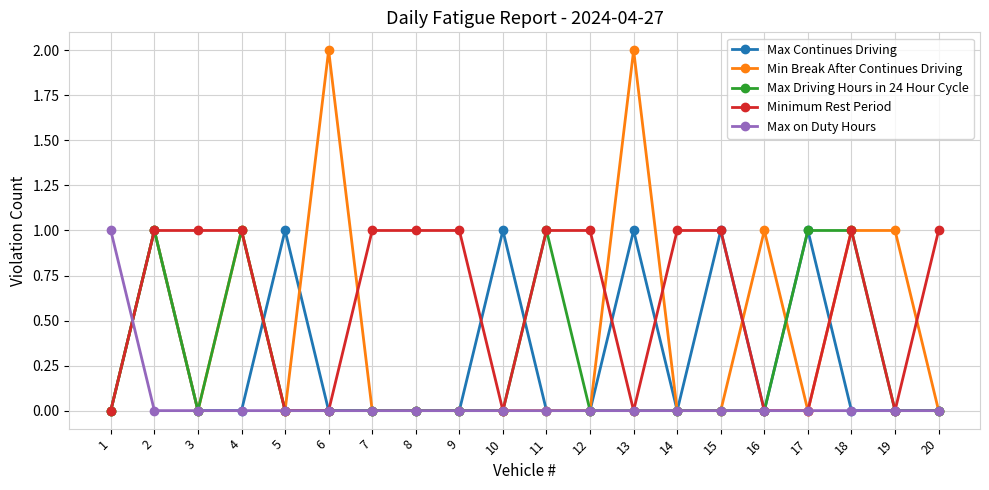

Is the value of Max Driving Hours in 24 Hour Cycle at 17 greater than the value of Max Continues Driving at 20?

Yes